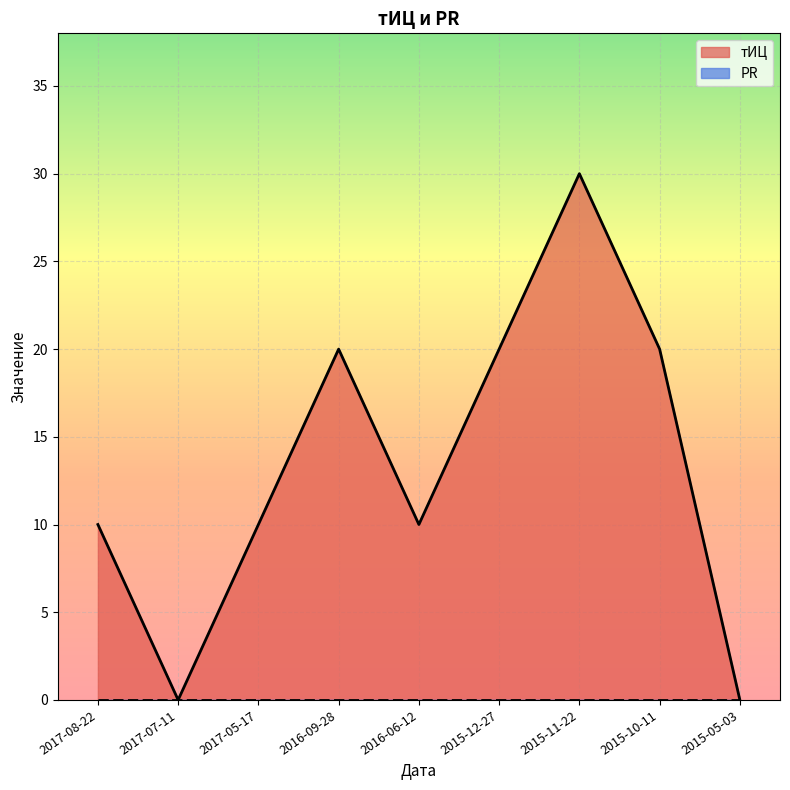

Rank the categories by value from highest to lowest.

2015-11-22, 2016-09-28, 2015-12-27, 2015-10-11, 2017-08-22, 2017-05-17, 2016-06-12, 2017-07-11, 2015-05-03